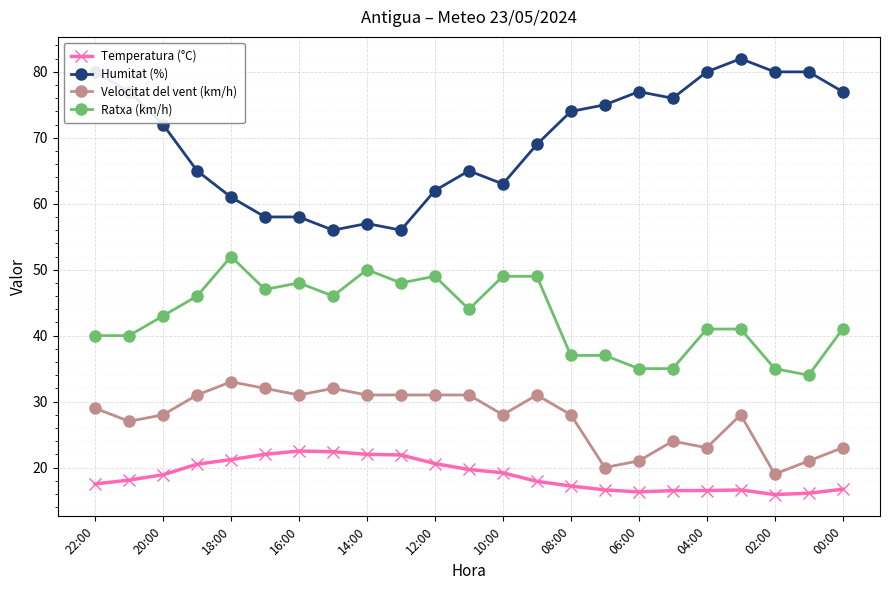

What is the difference between the maximum and minimum values in the Velocitat del vent (km/h) series?

14.0